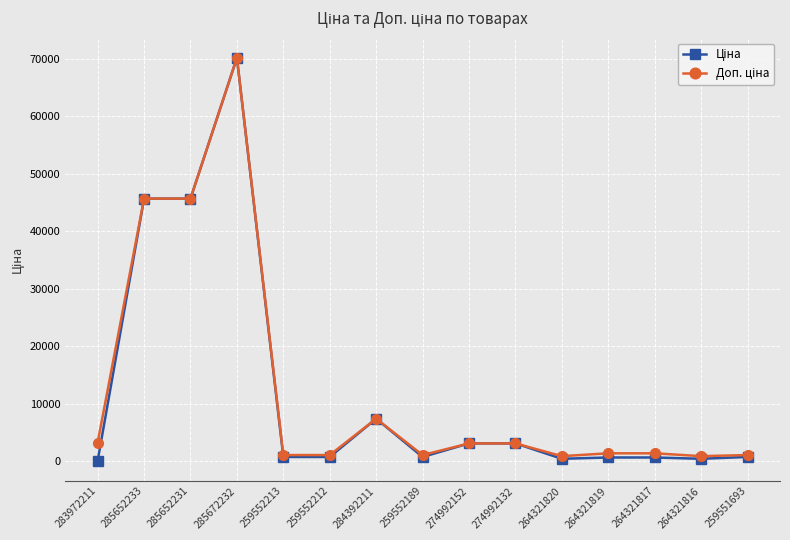

What is the greatest value displayed?

70181.6